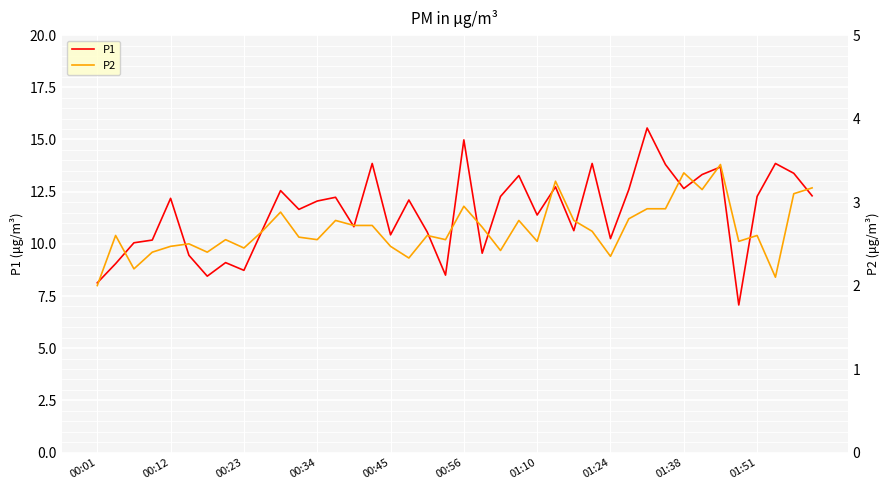

Rank the series by their average value, from highest to lowest.

P1, P2